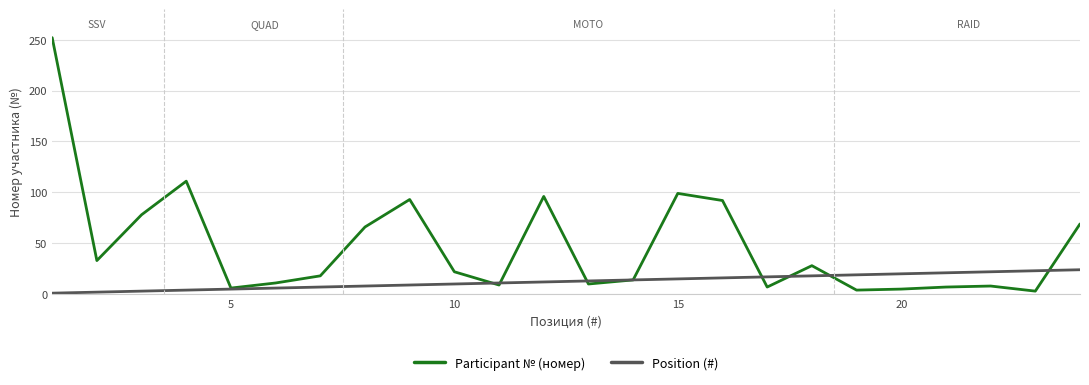

List the series in order of their peak value, lowest first.

Position (#), Participant № (номер)